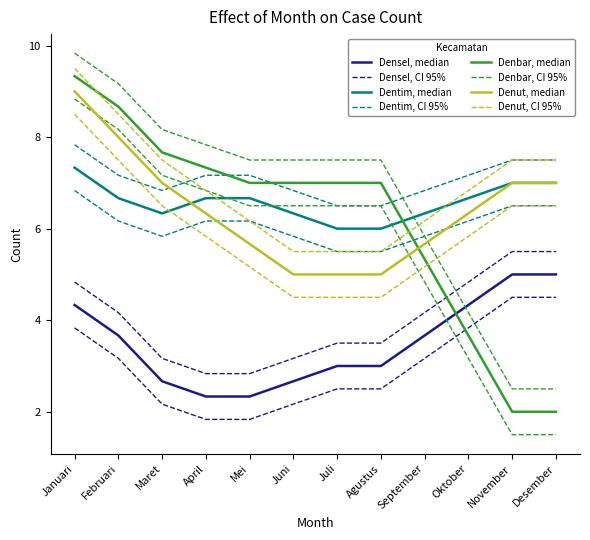

What is the label of the 6th point from the left?

Juni